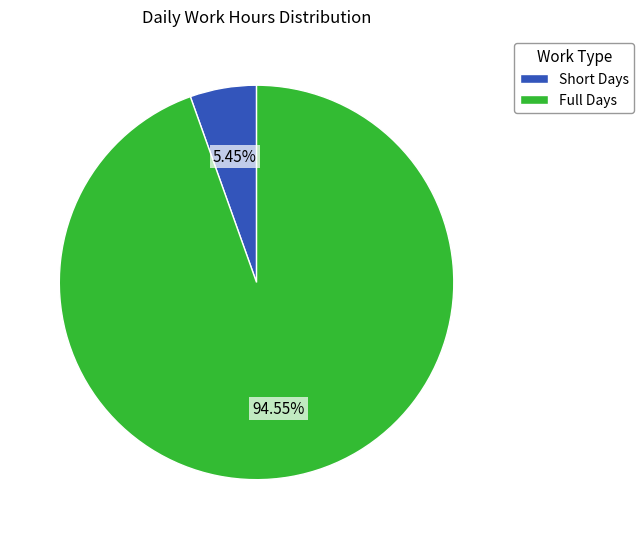

To the nearest percent, what is the average slice percentage?

50%